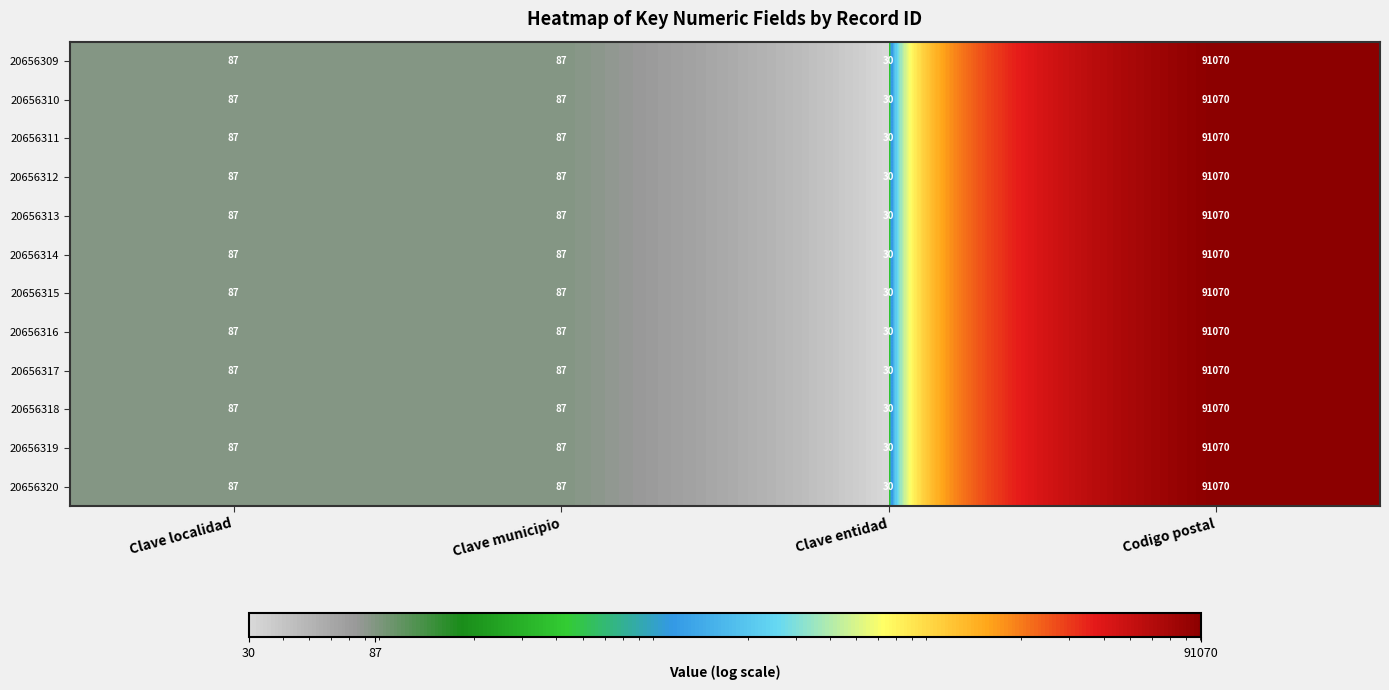

What is the sum of all 20656315 values?

91274